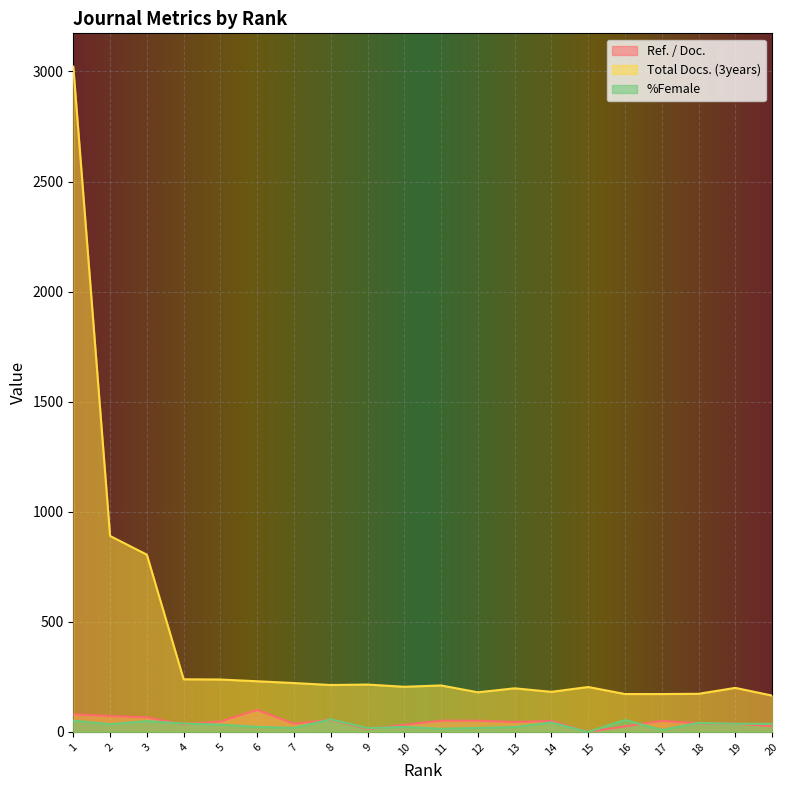

True or false: Total Docs. (3years) has more than 0 interior local peaks.

True